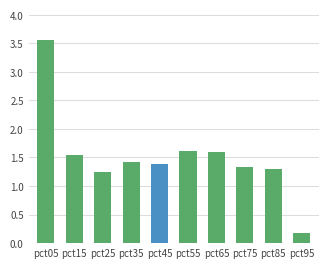

The chart shows a value of 1.3 at pct85. True or false?

True